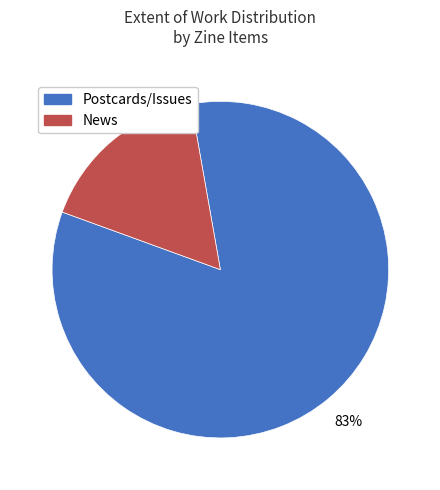

Combined, do News and Postcards/Issues account for over 50%?

Yes